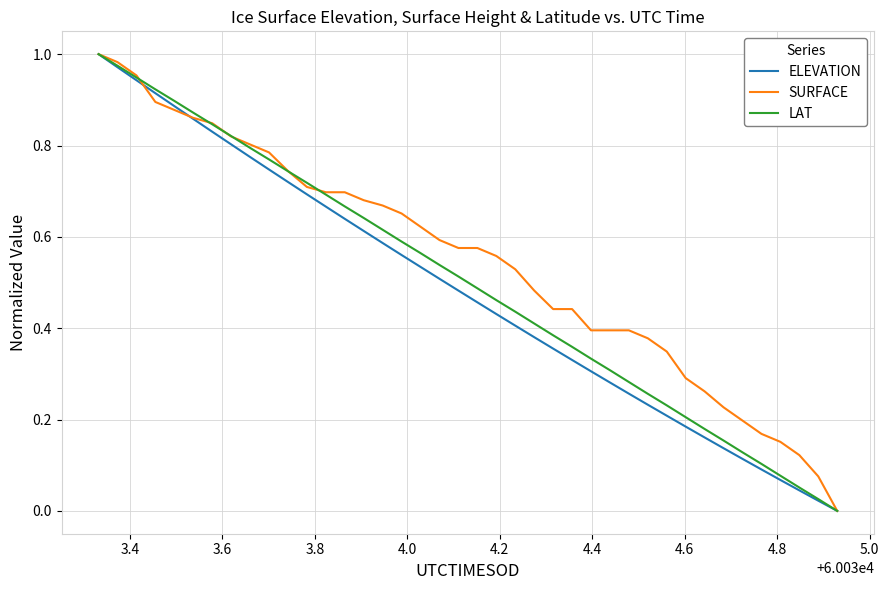

Which series has the largest total across all categories?

SURFACE